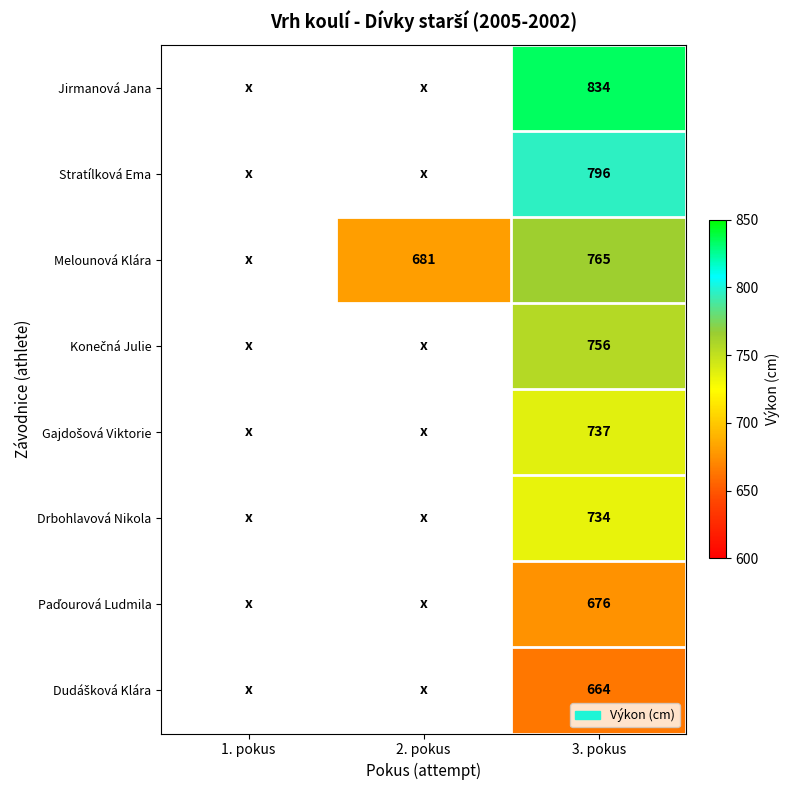

The Melounová Klára series shows 1048 at 3. pokus. True or false?

False